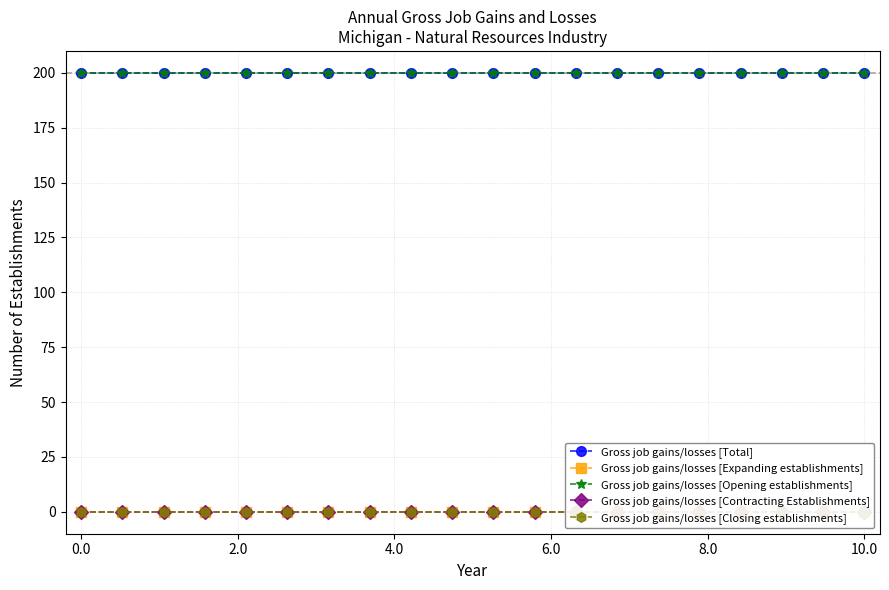

True or false: Gross job gains/losses [Contracting Establishments] and Gross job gains/losses [Total] intersect in this chart.

False